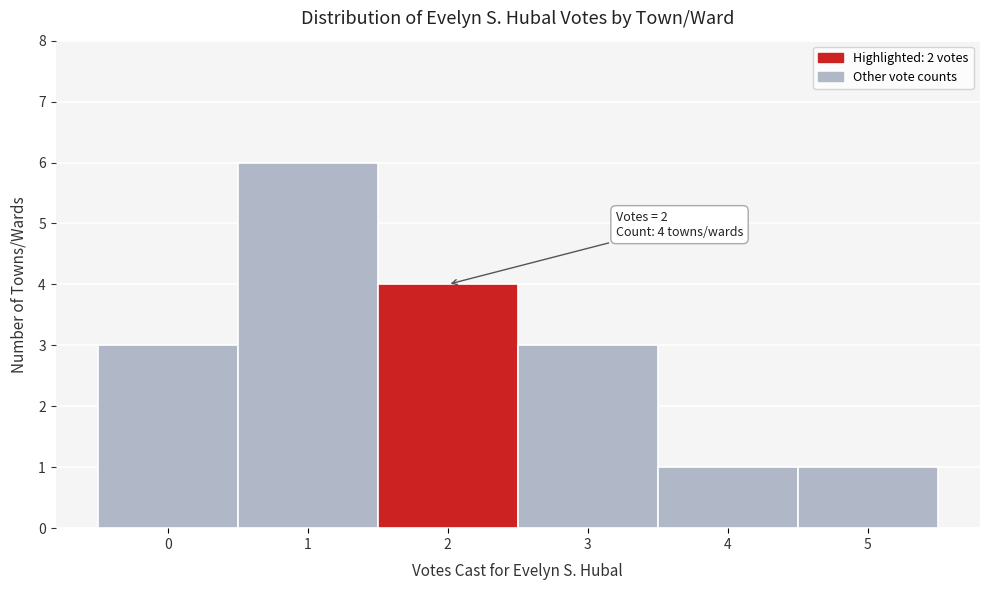

Which range on the x-axis has the tallest bar?

0.5 to 1.5